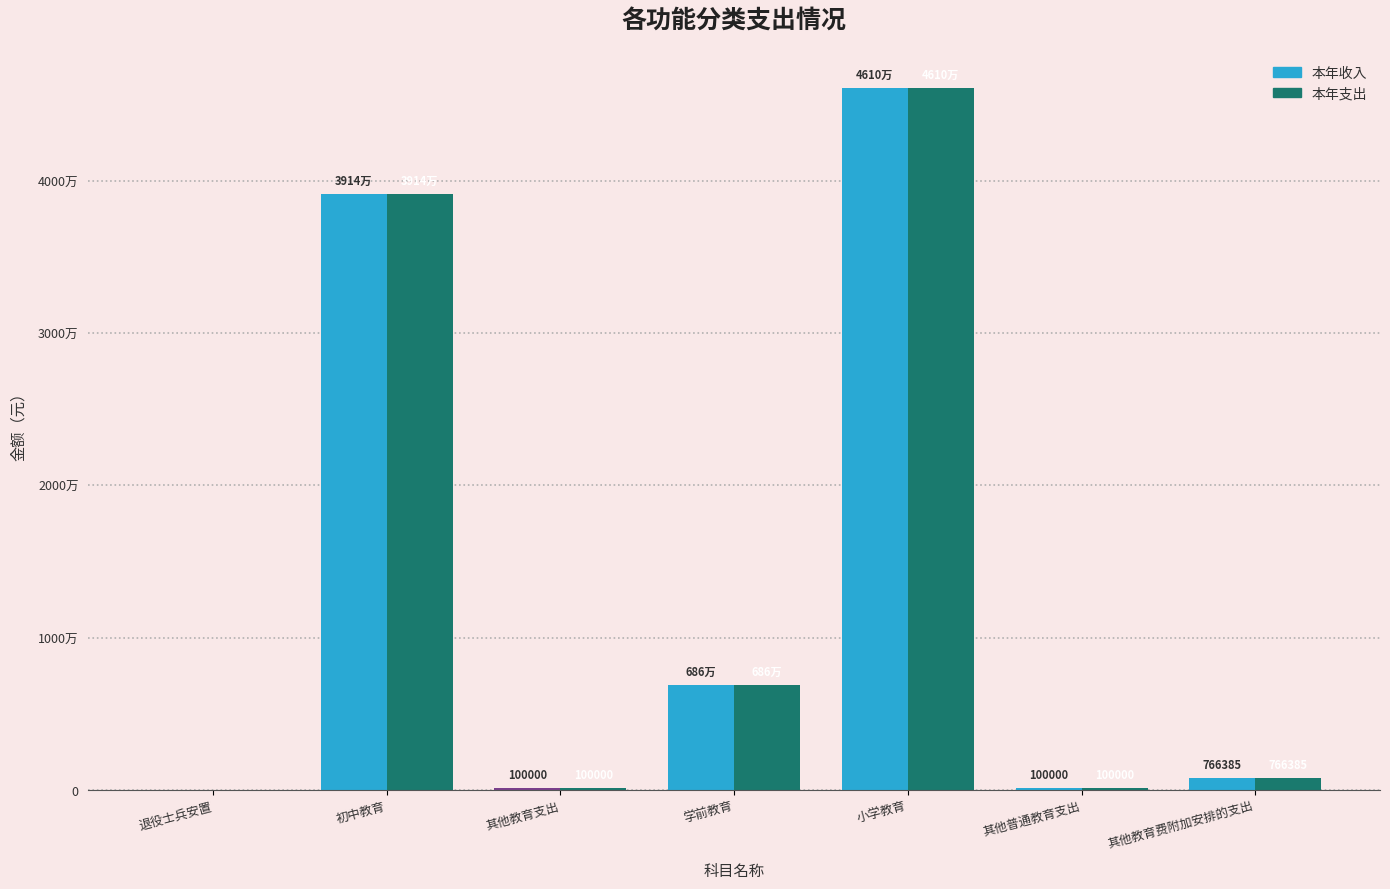

The 本年支出 series shows 13462230.7 at 初中教育. True or false?

False